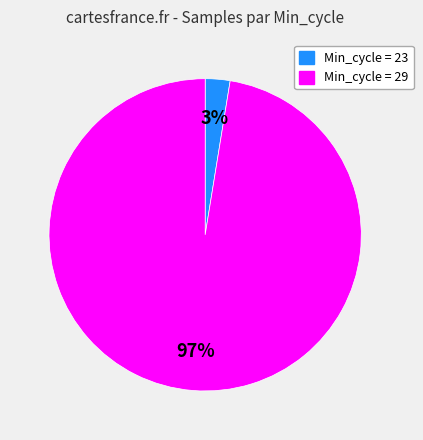

Rank the categories by value from lowest to highest.

Min_cycle = 23, Min_cycle = 29